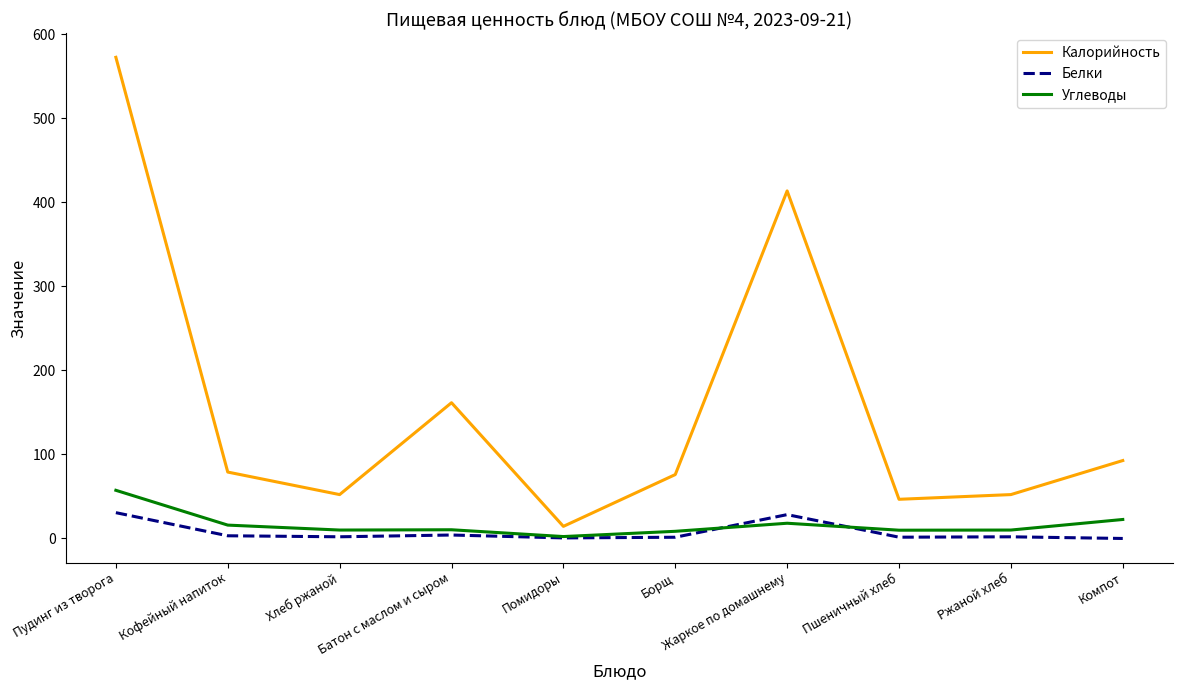

What are all the series names shown in the legend?

Калорийность, Белки, Углеводы